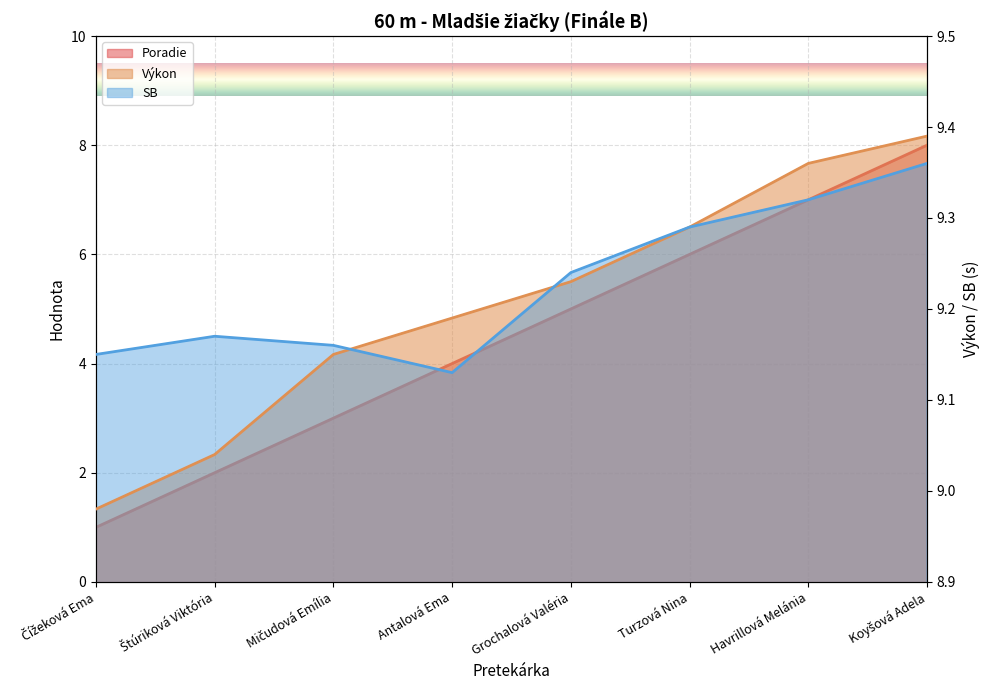

Is it true that SB equals 16.5 at Koyšová Adela?

False